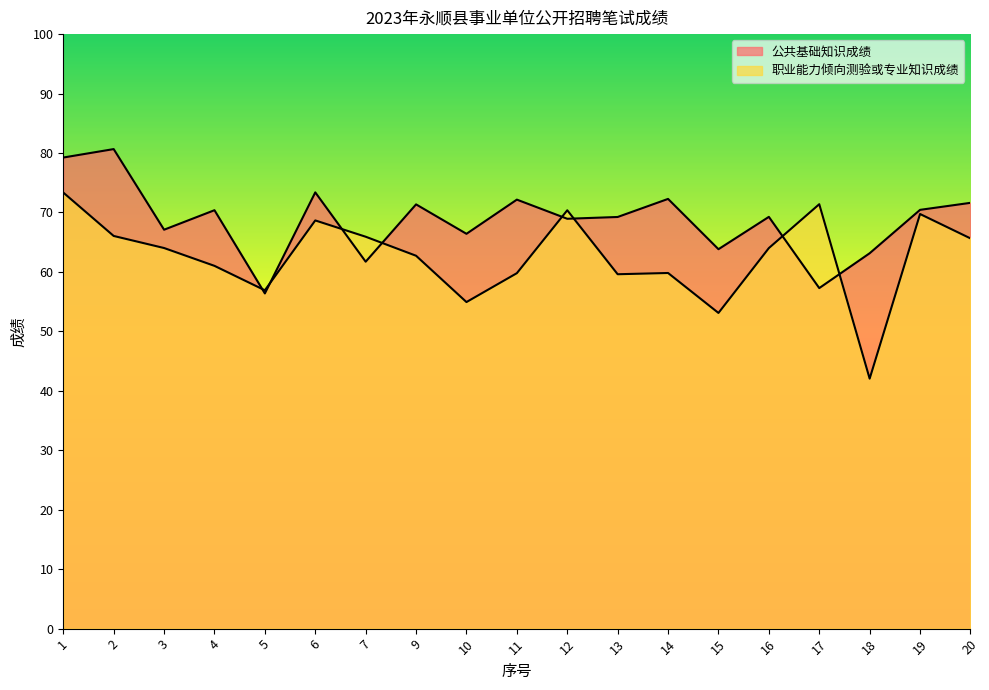

List the series in order of their overall mean, highest first.

公共基础知识成绩, 职业能力倾向测验或专业知识成绩